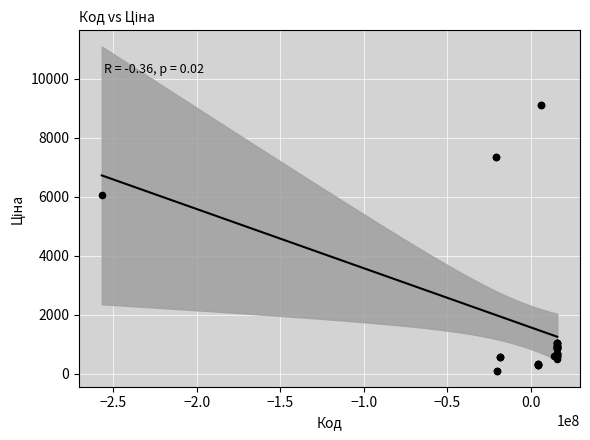

What Y value in the scatter plot is closest to 4601?

6067.2